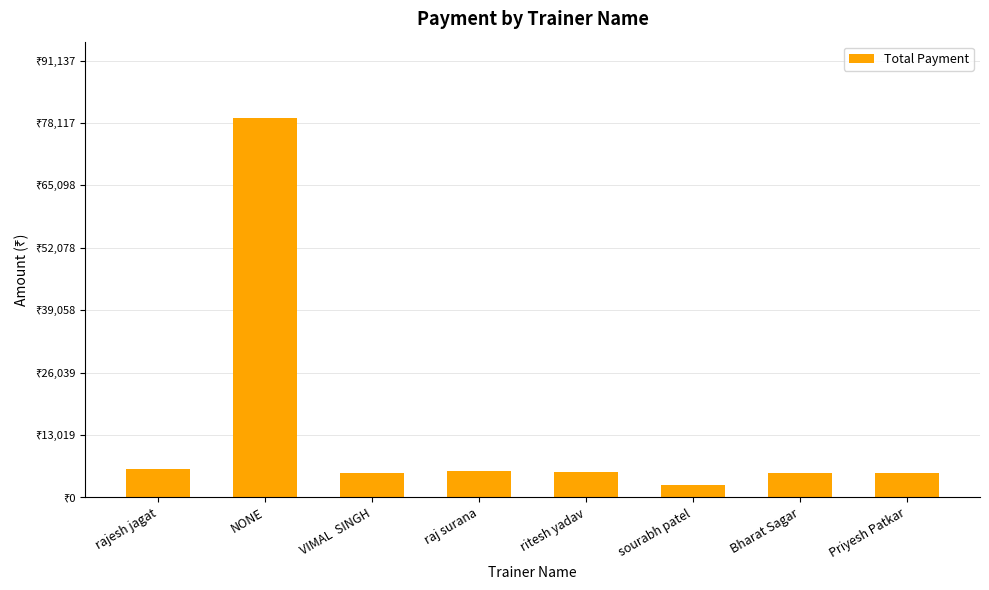

Does the chart contain any negative values?

No